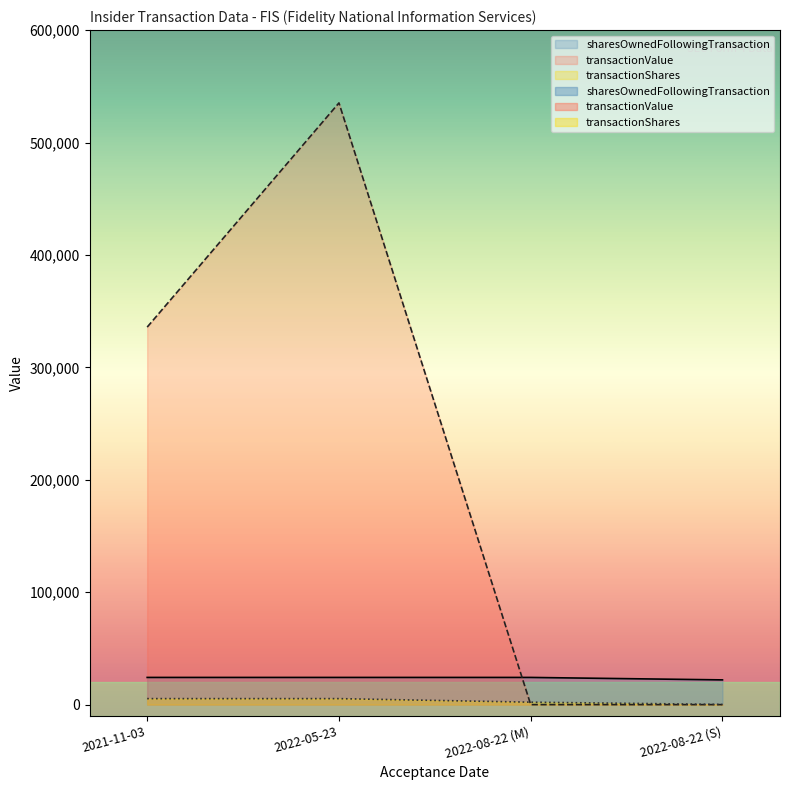

What is the difference between the maximum and minimum values in the sharesOwnedFollowingTransaction series?

2187